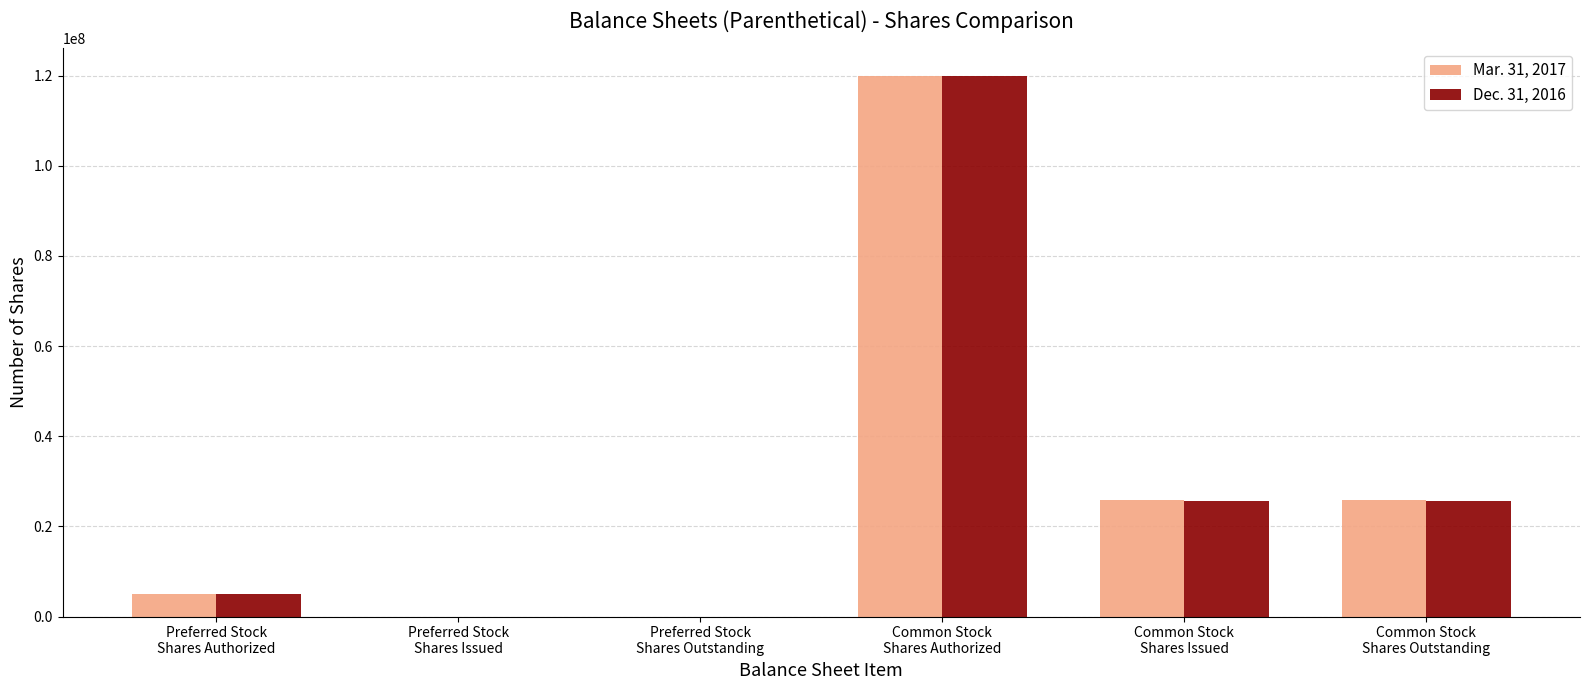

At which category is the sum across all series the highest?

Common Stock
Shares Authorized